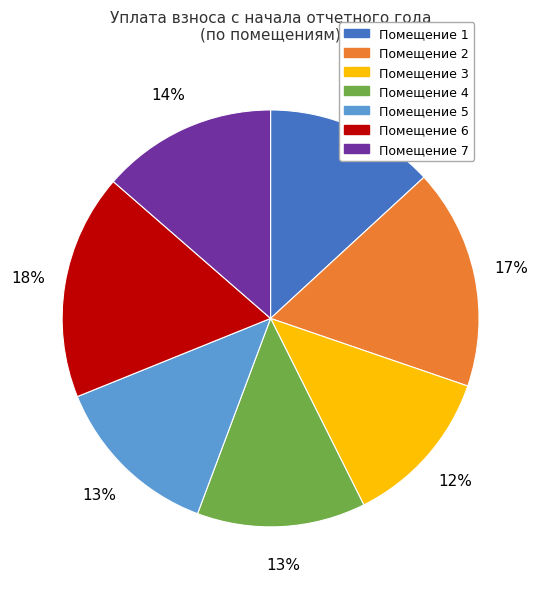

Is there any slice that represents more than half of the pie?

No